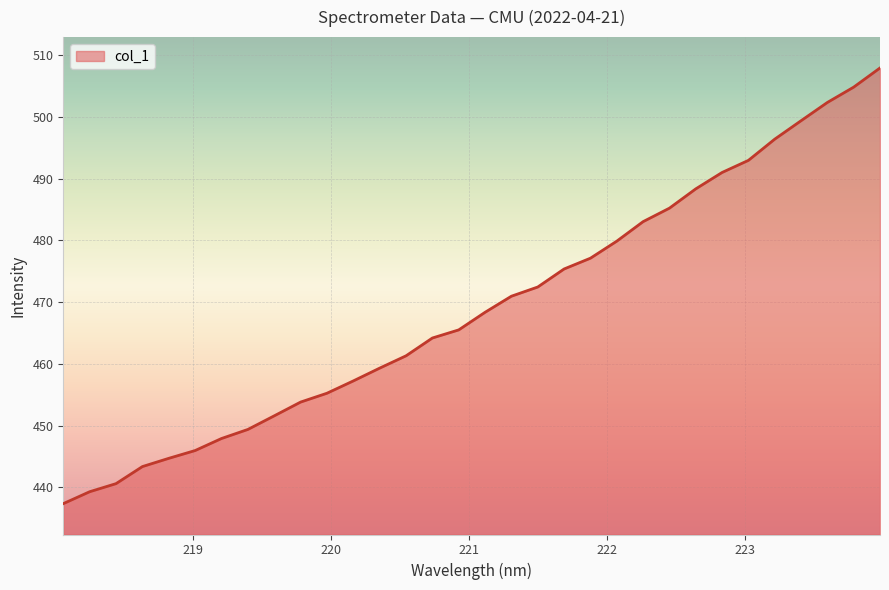

How many series are shown in this chart?

1